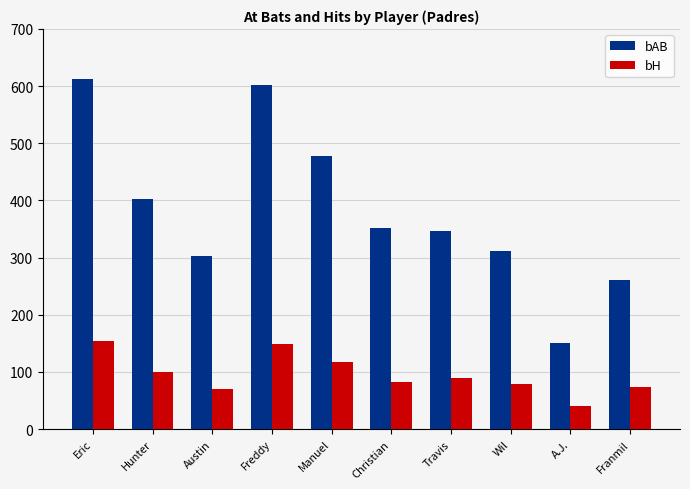

How many values in the bAB series are below 351?

5